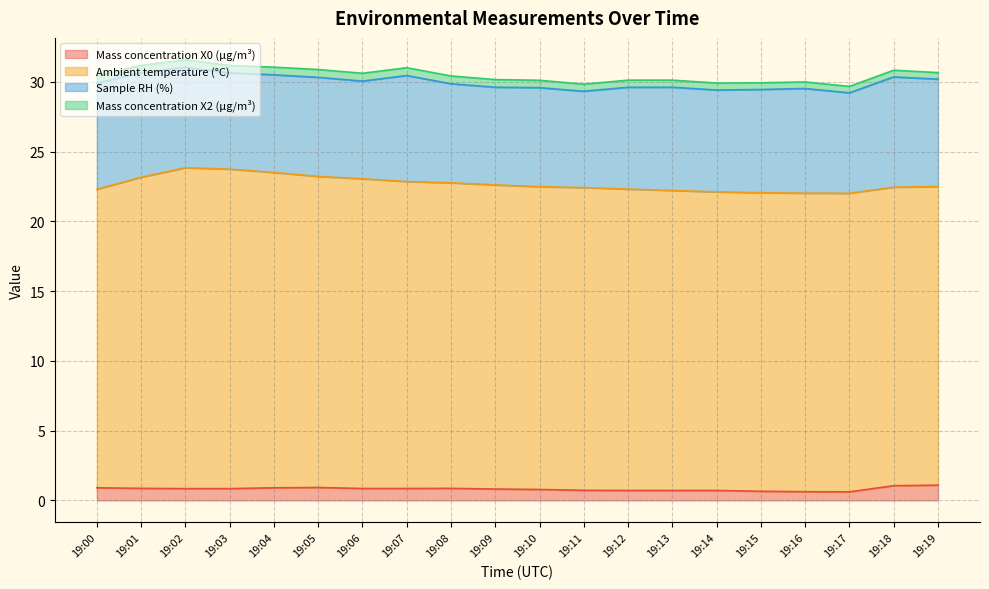

At 19:10, list the series in order from smallest to largest.

Mass concentration X2 (μg/m³), Mass concentration X0 (μg/m³), Sample RH (%), Ambient temperature (°C)